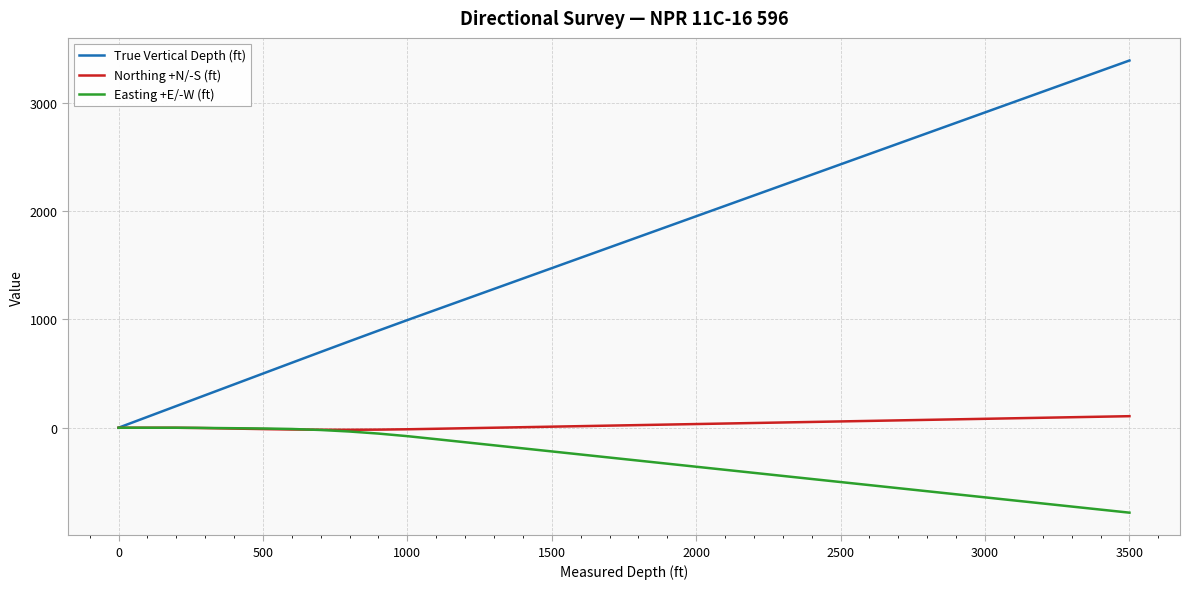

Which series has the largest range (max minus min)?

True Vertical Depth (ft)